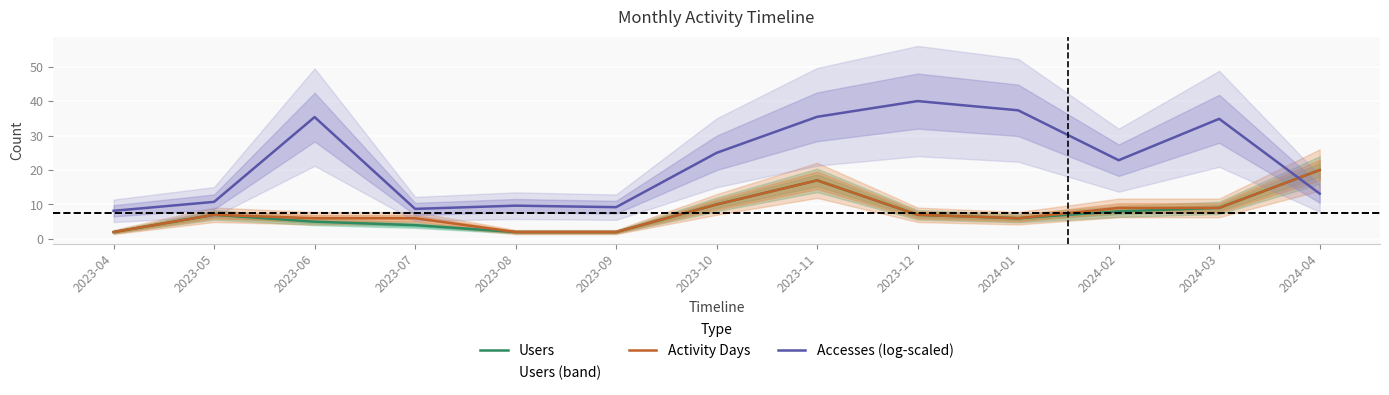

At which label does Accesses (log-scaled) reach its peak?

2023-12